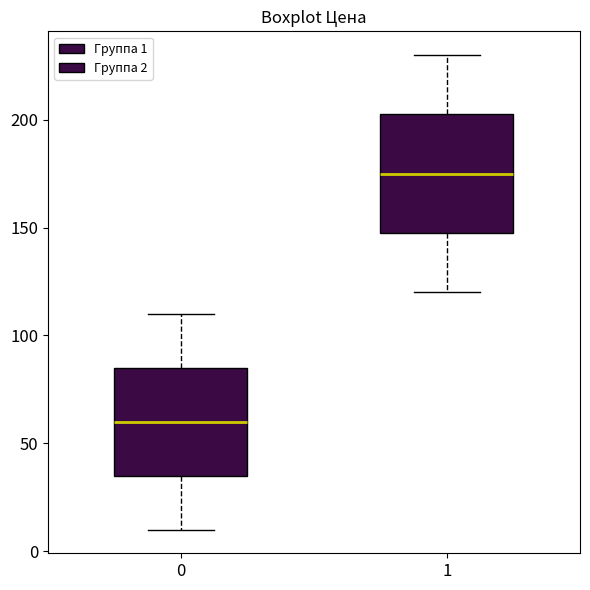

Where is the upper edge of the box at x = 0 on the y-axis? The values are not printed on the chart, so give them approximately, as read against the axis.

85